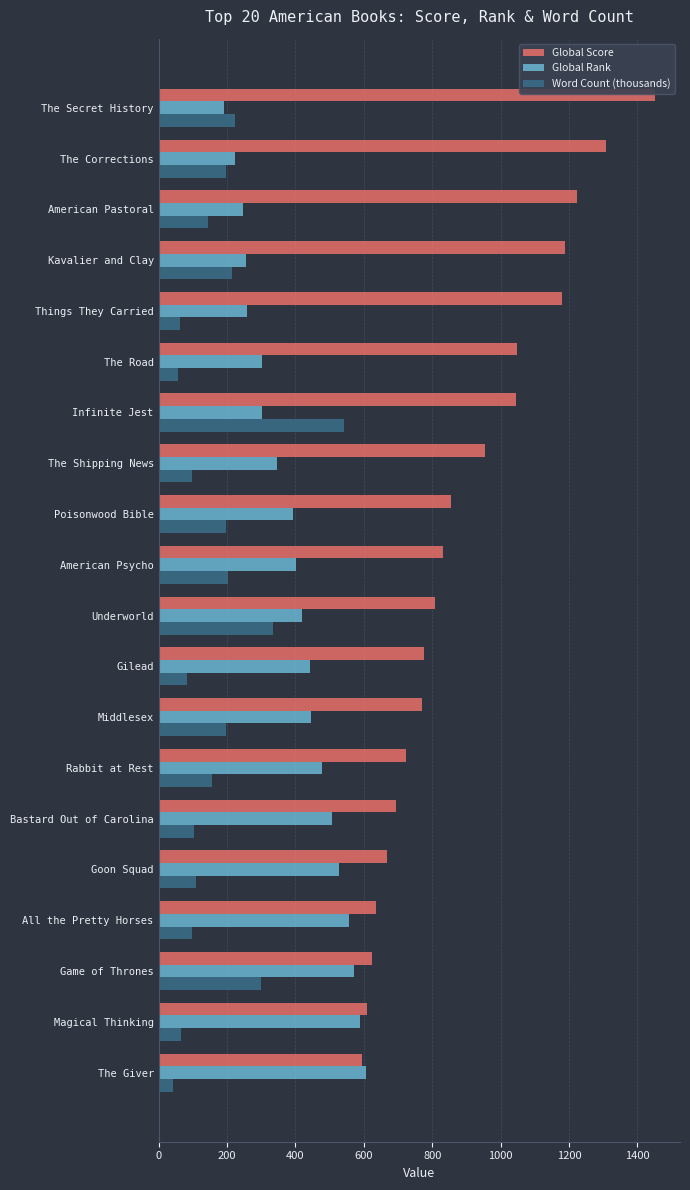

At which label does Global Rank reach its minimum?

The Secret History